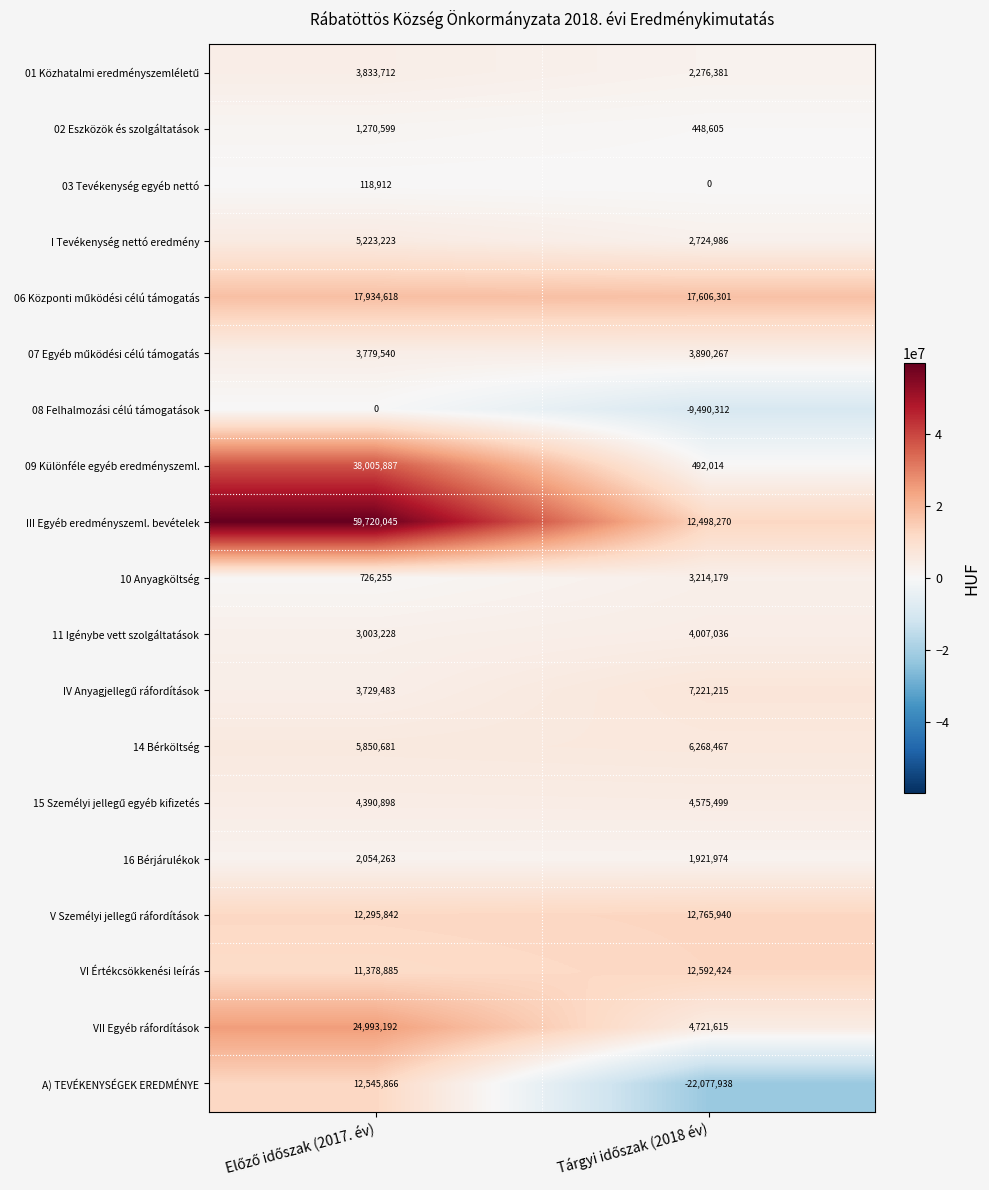

Which series has the largest total across all categories?

III Egyéb eredményszeml. bevételek